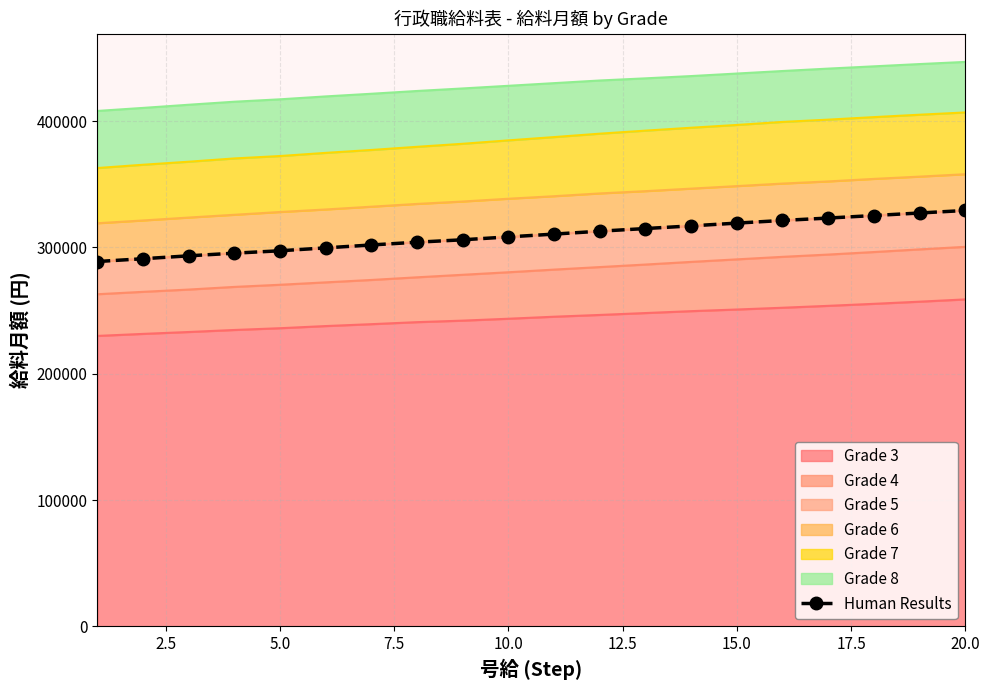

What is the sum of all values?

6188200